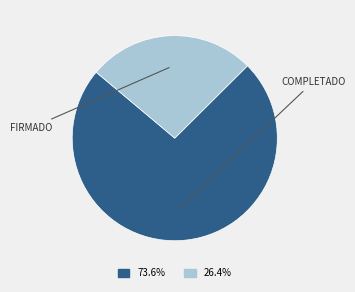

Does any single category account for the majority?

Yes